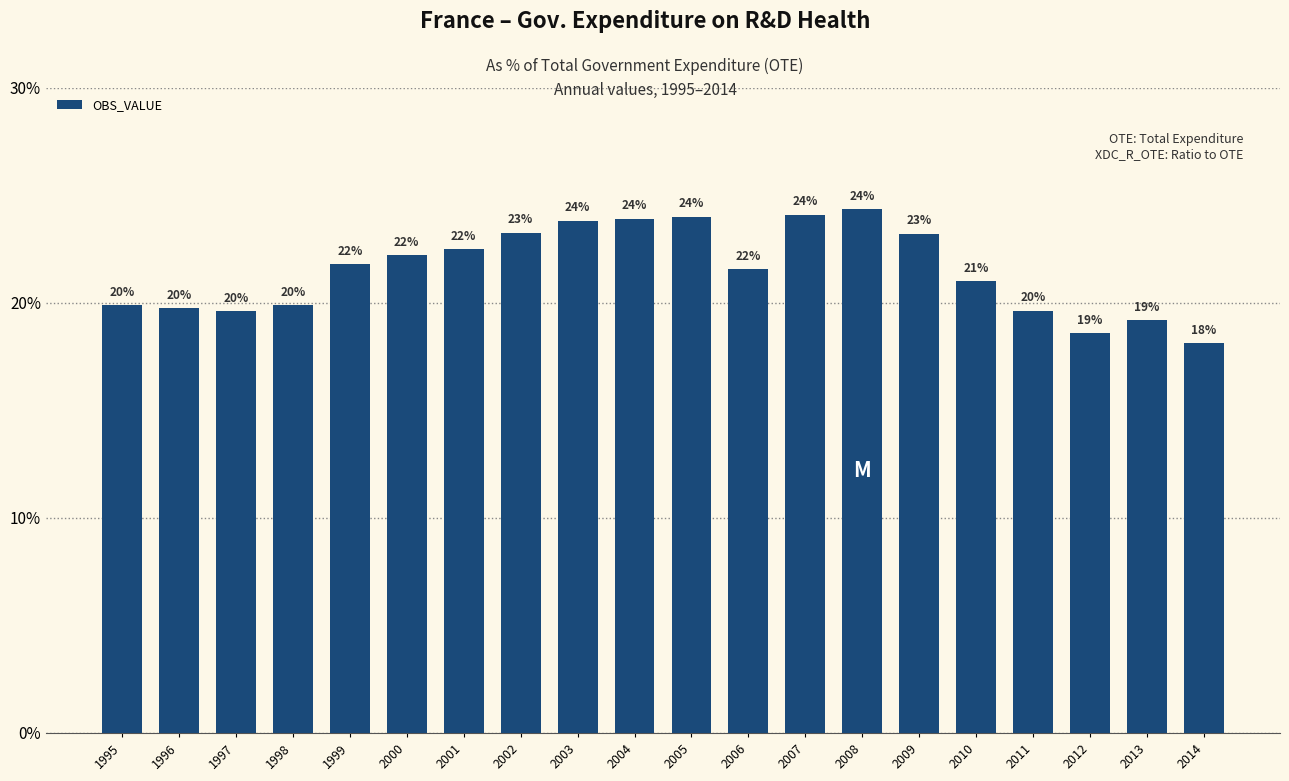

Are the bars horizontal?

No